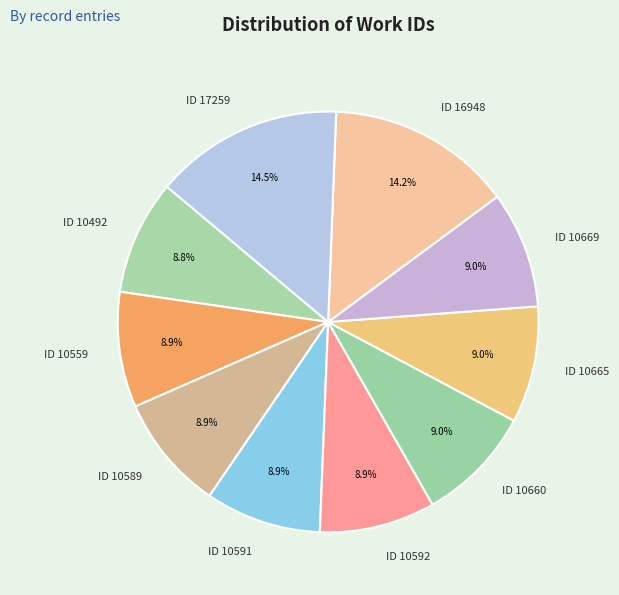

Approximately how many times larger is the value at ID 16948 compared to ID 10492?

1.6